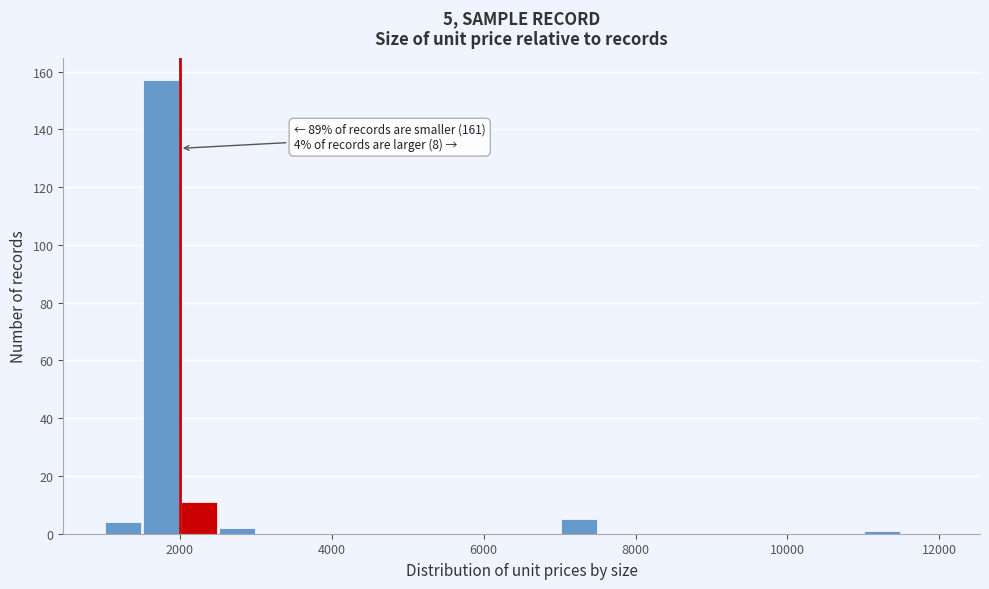

Read against the x-axis, roughly where is the centre of the tallest bar?

1800